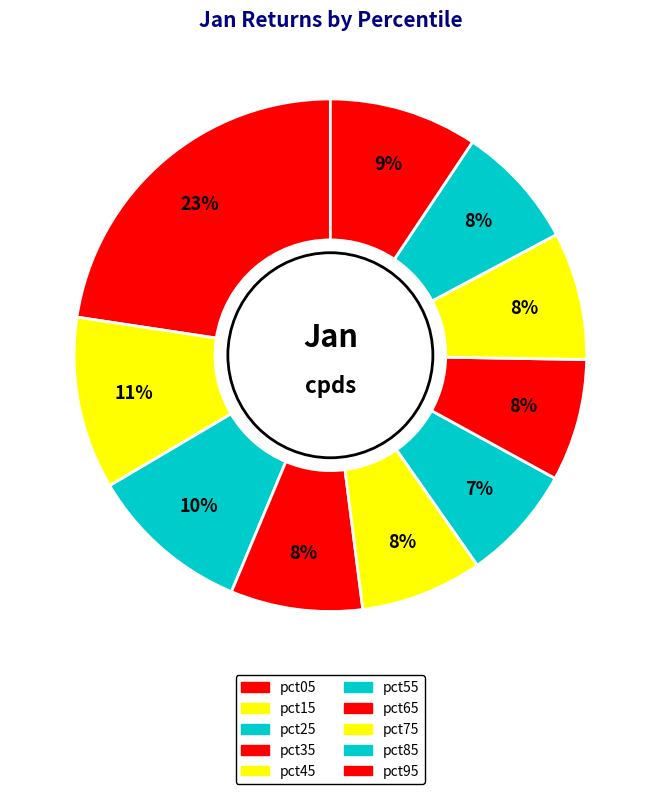

How many slices are in this pie chart?

10